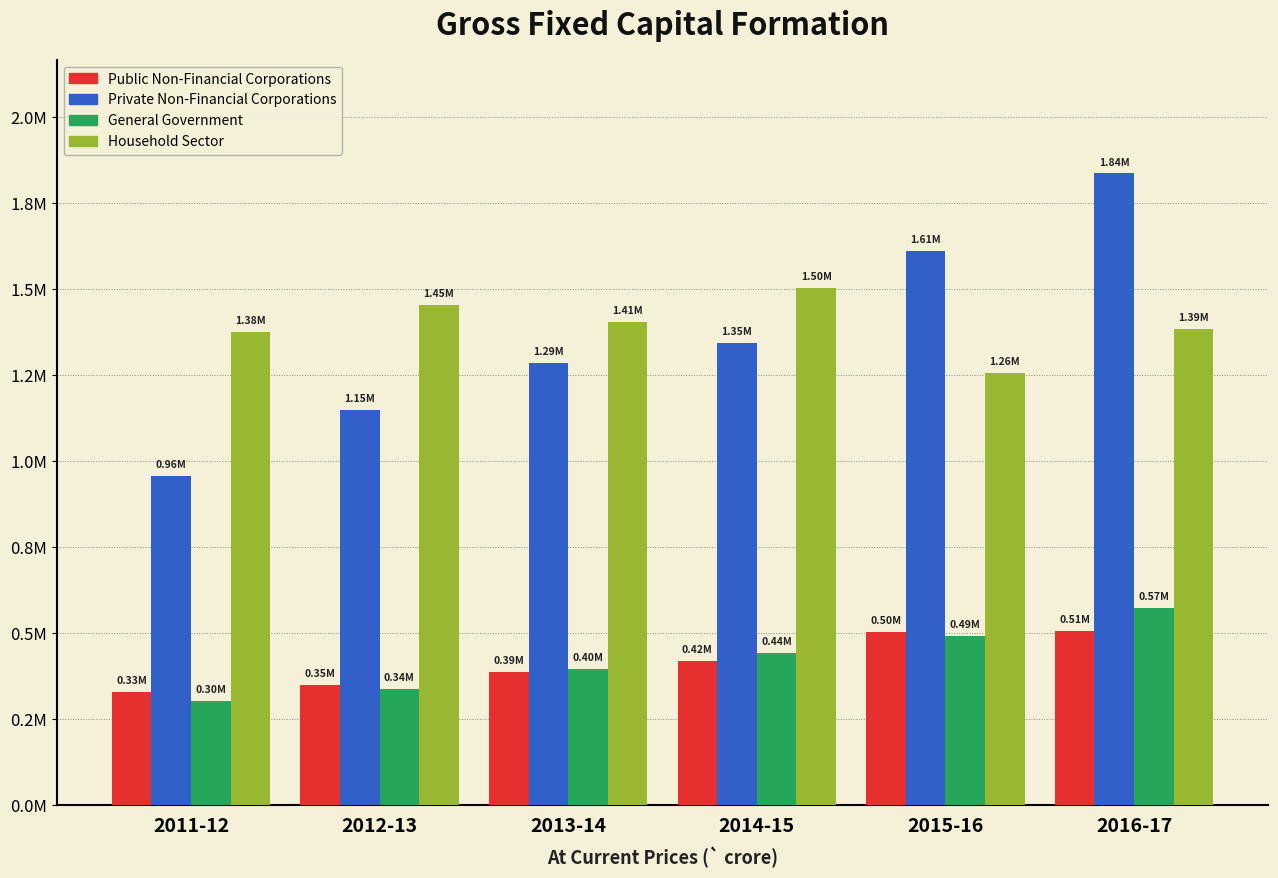

List the labels in order of General Government value, smallest first.

2011-12, 2012-13, 2013-14, 2014-15, 2015-16, 2016-17